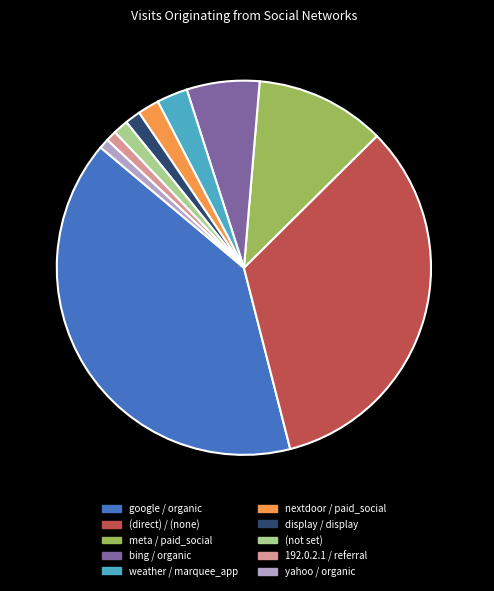

True or false: (direct) / (none) accounts for 48% of the total.

False